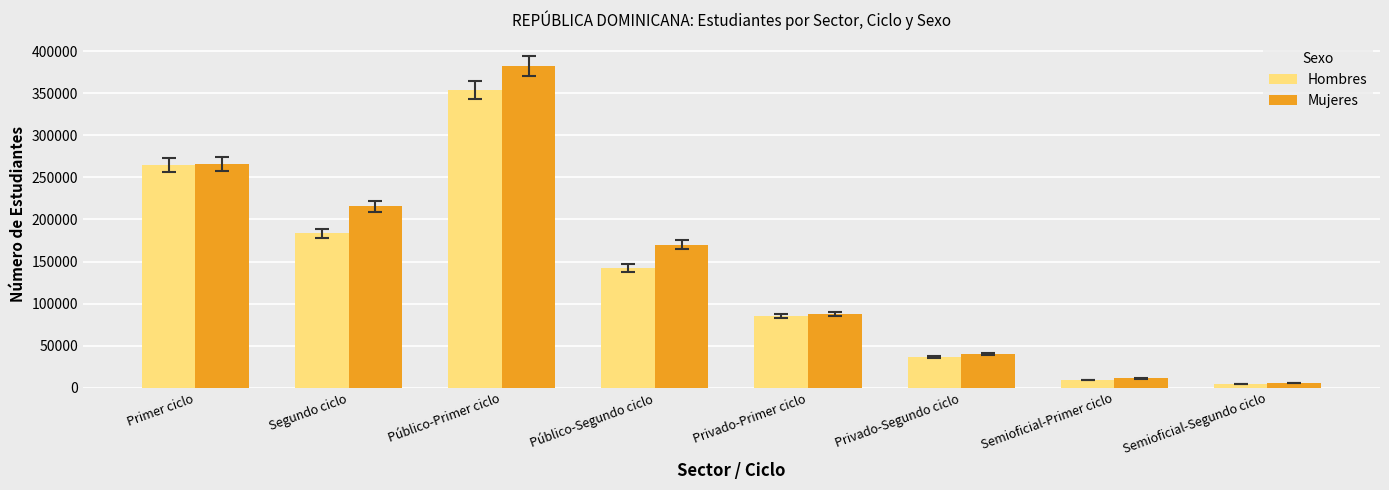

List the series in order of their peak value, highest first.

Mujeres, Hombres